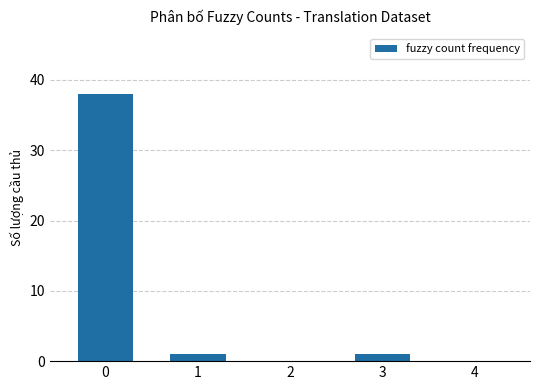

What is the maximum value shown in the chart?

38